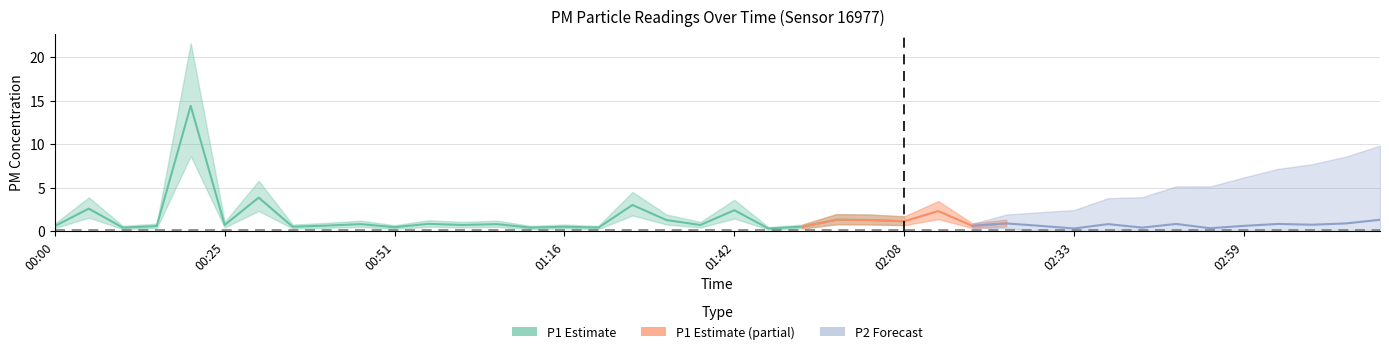

What is the difference between the second highest and minimum values in the P2 series?

1.2